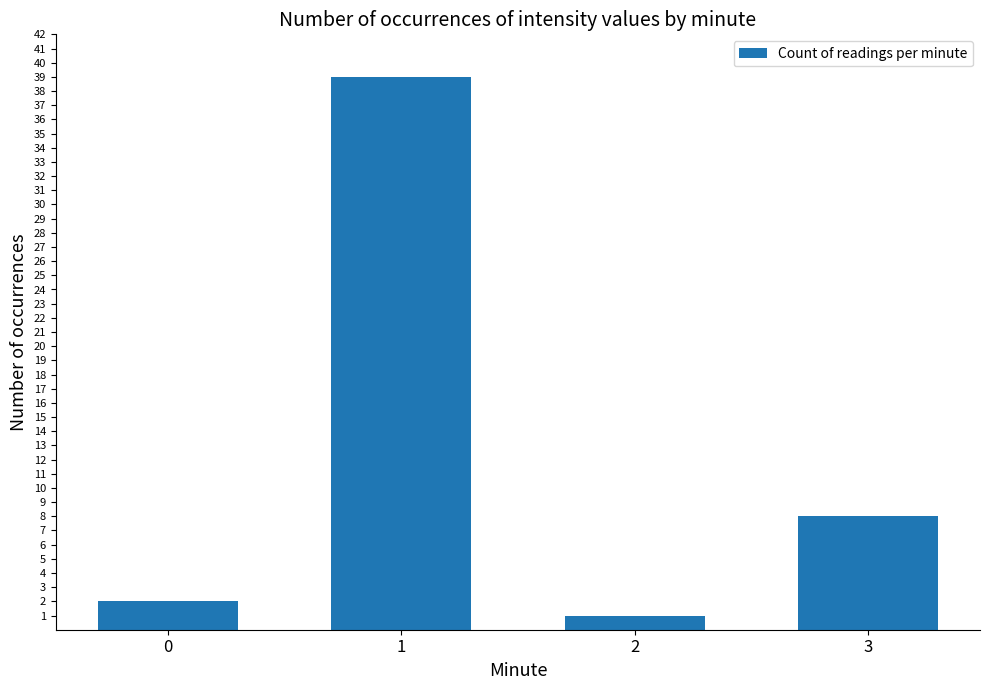

What is the difference between the values at 3 and 2?

7